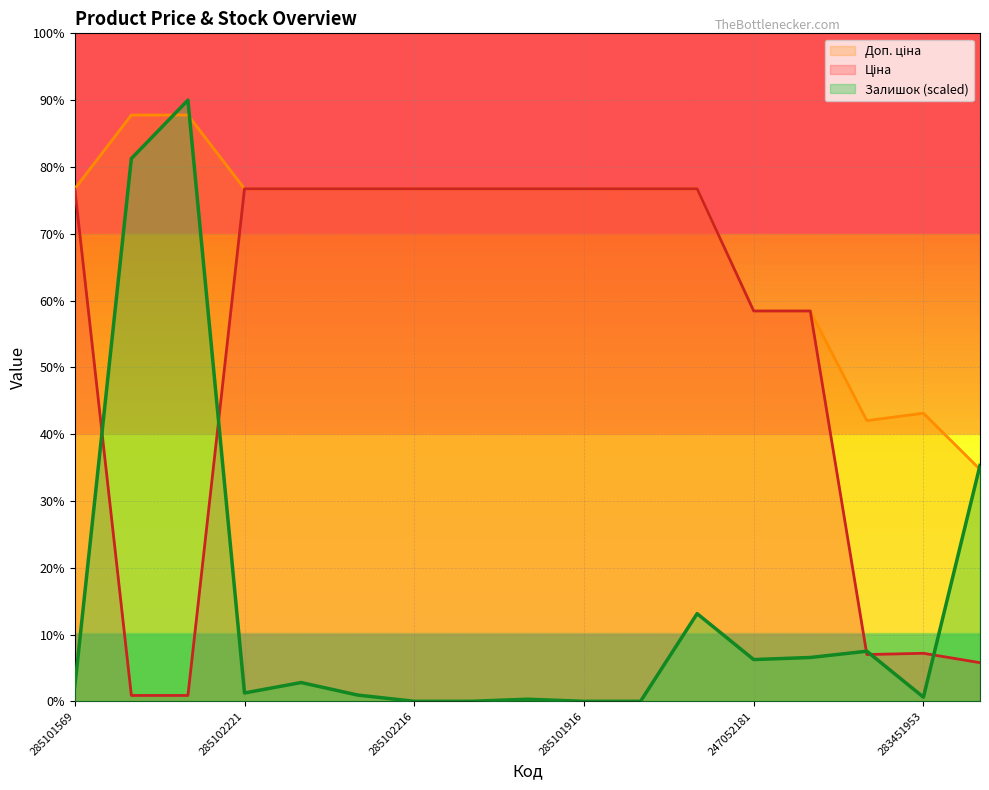

After their last crossing, which series has the higher values: Залишок or Ціна?

Залишок